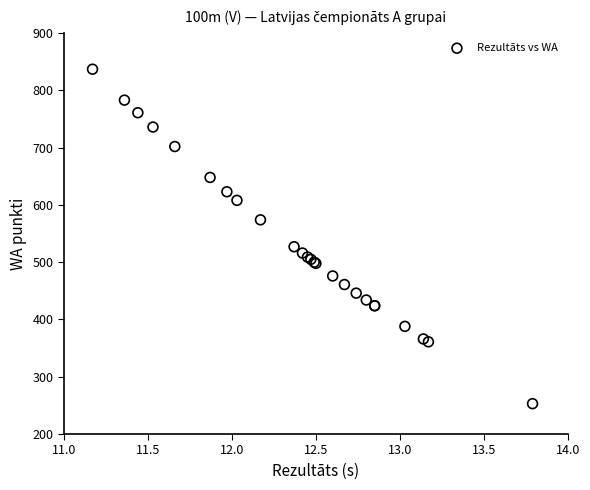

What Y value in the scatter plot is closest to 545?

527